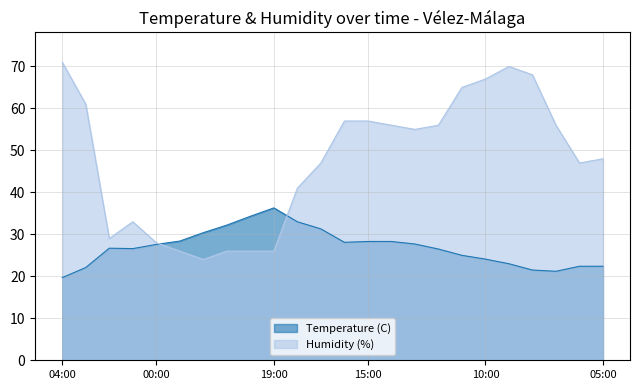

Where is Humidity (%) nearest to the value 47?

17:00